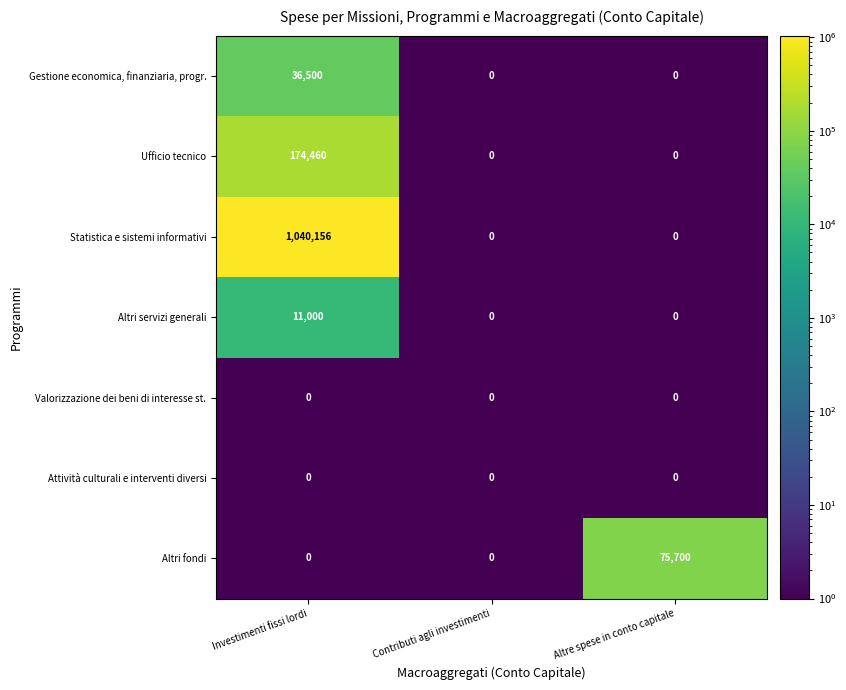

Count the number of categories in the chart.

3